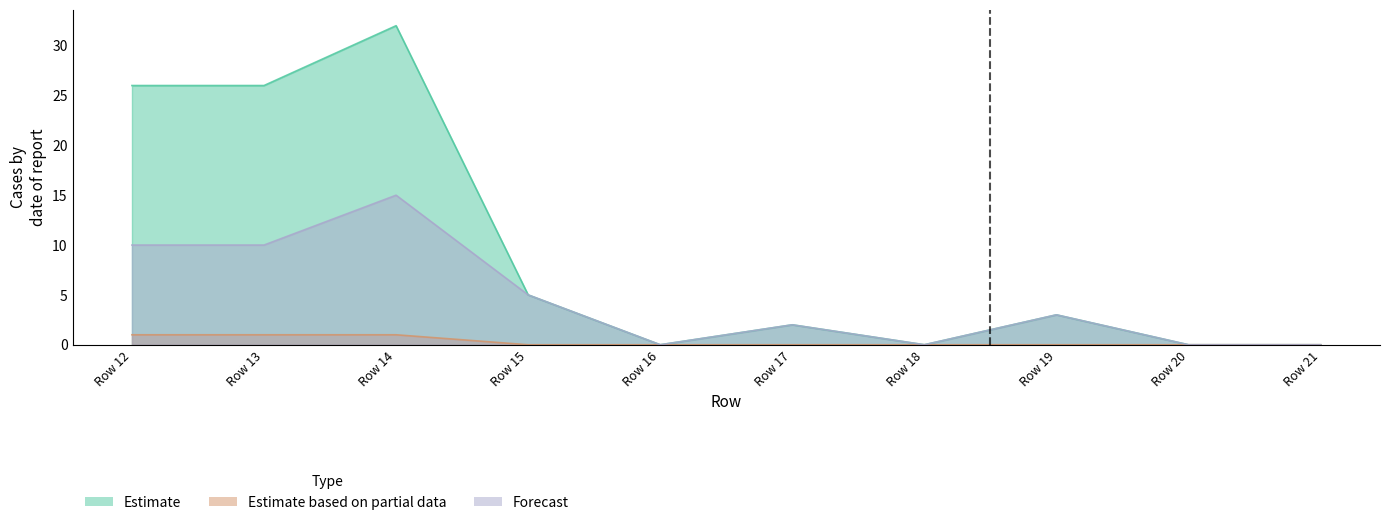

Which series has the largest range (max minus min)?

Estimate